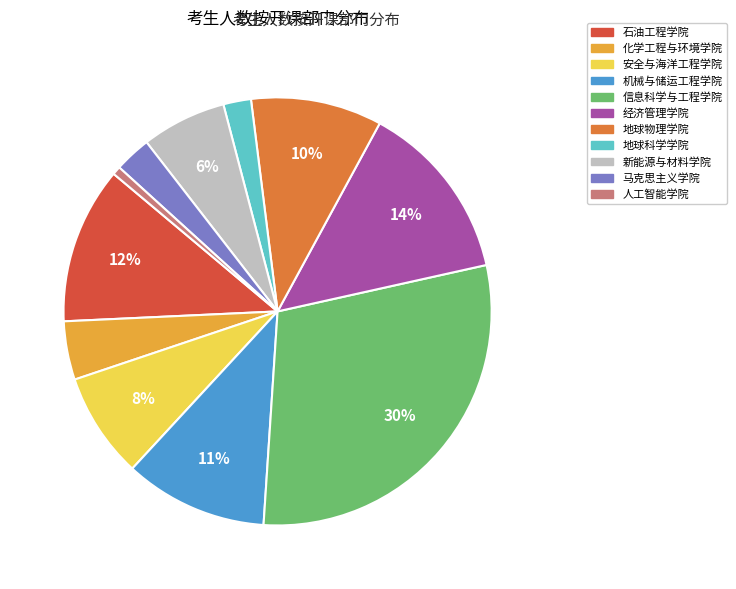

Between 信息科学与工程学院 and 石油工程学院, which is larger?

信息科学与工程学院